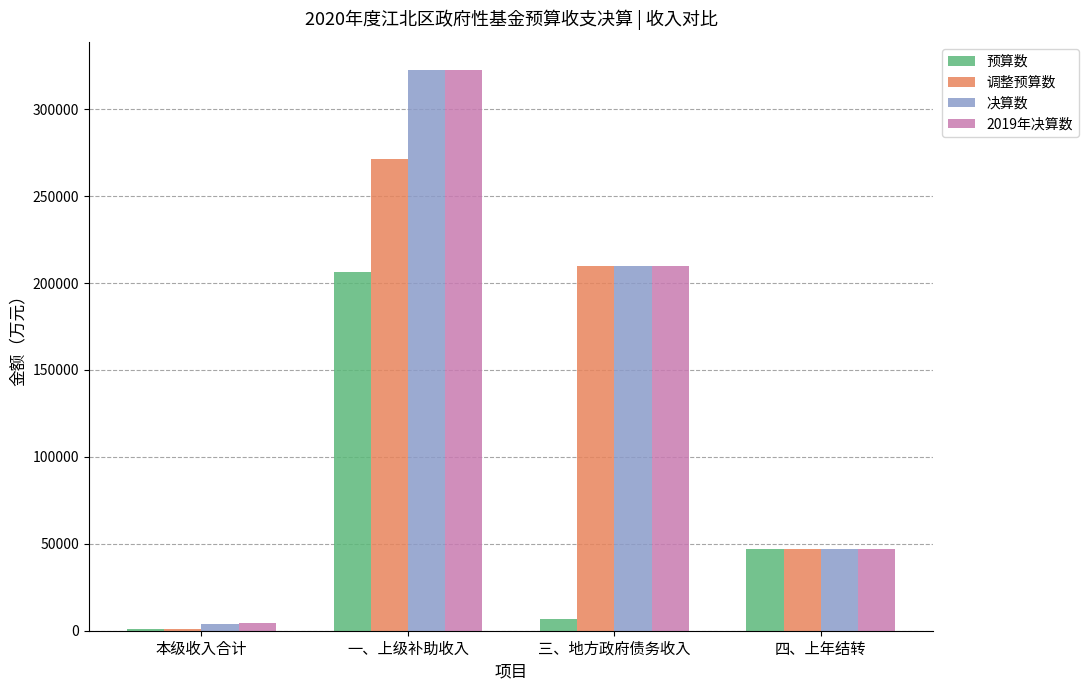

Is it true that 预算数 equals 32417 at 四、上年结转?

False